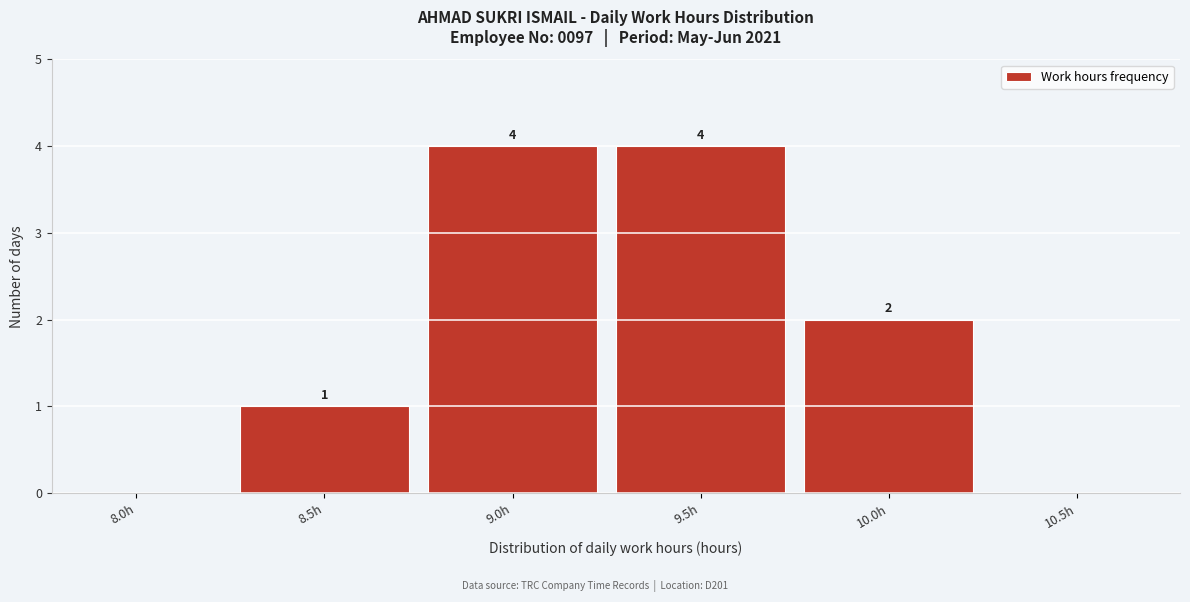

Reading right to left, extract all data points from this chart.

10.5h=0	10.0h=2	9.5h=4	9.0h=4	8.5h=1	8.0h=0